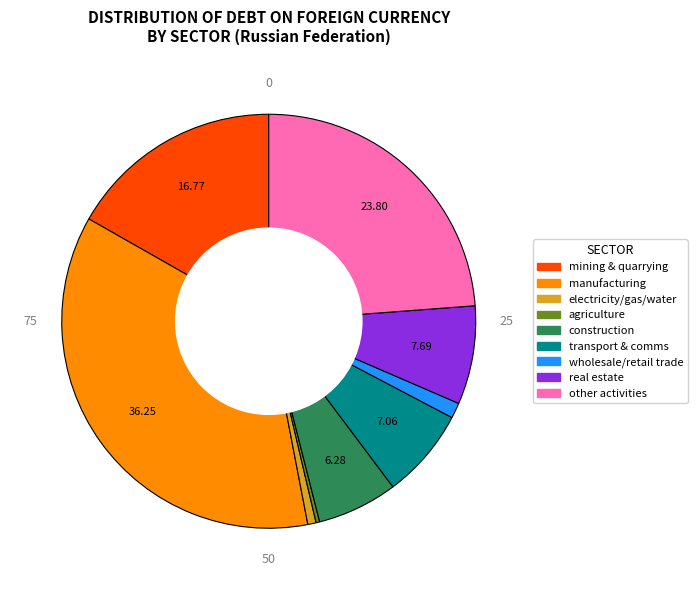

Which has a higher value, mining & quarrying or manufacturing?

manufacturing